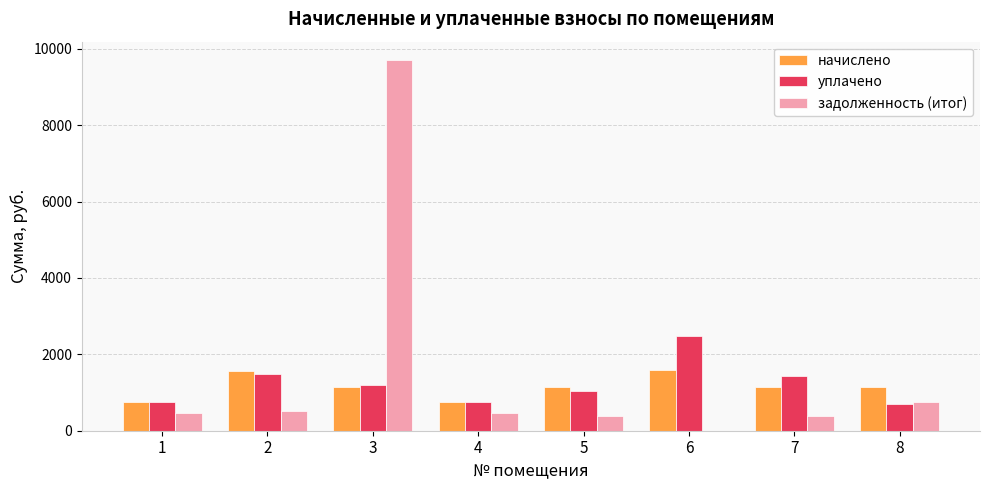

How many groups of bars are there?

8